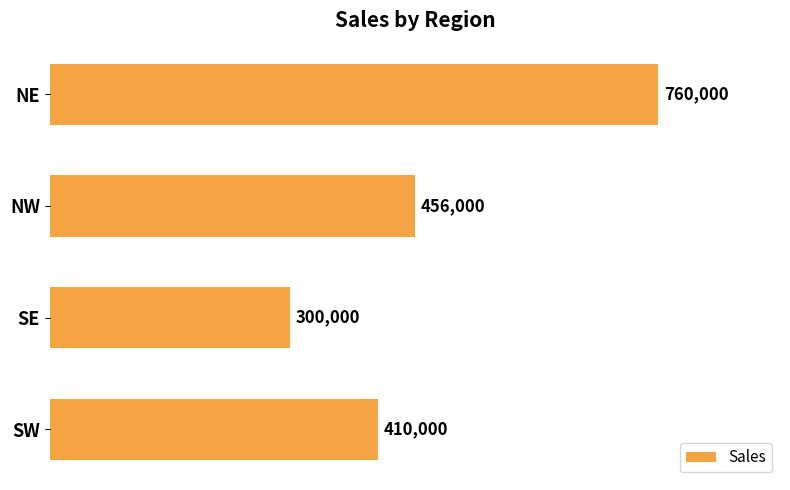

What is the change in value from NW to SE?

-156000